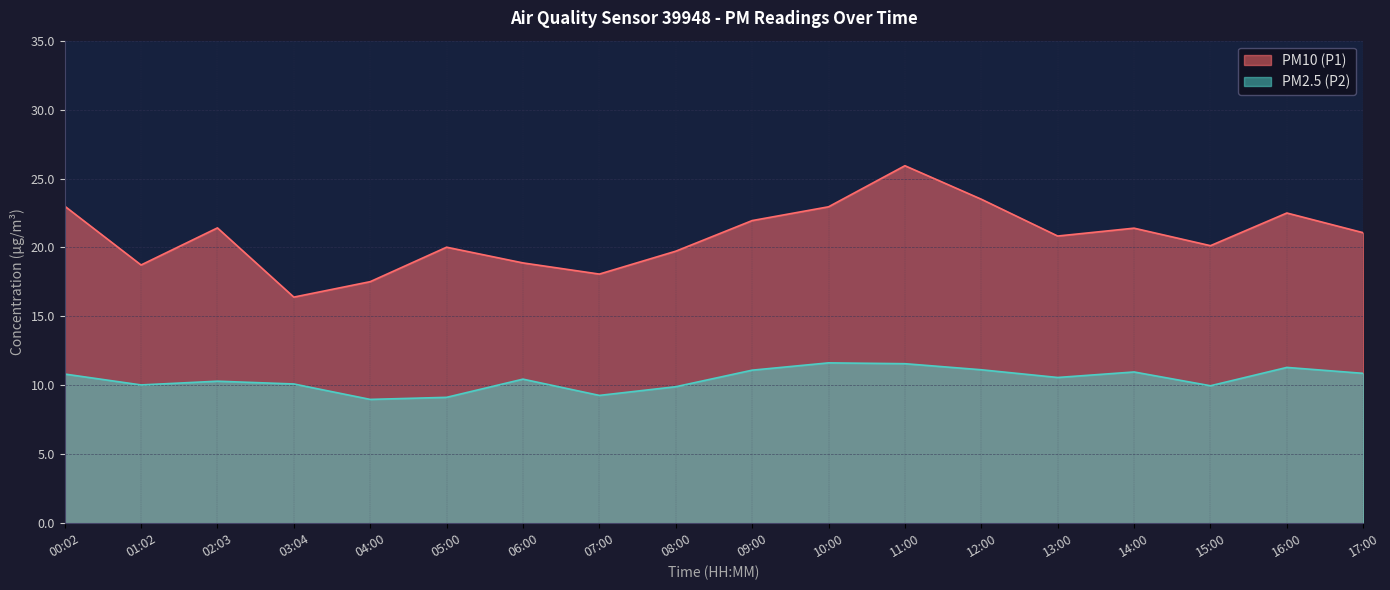

How many data points in PM10 (P1) are above 21?

9